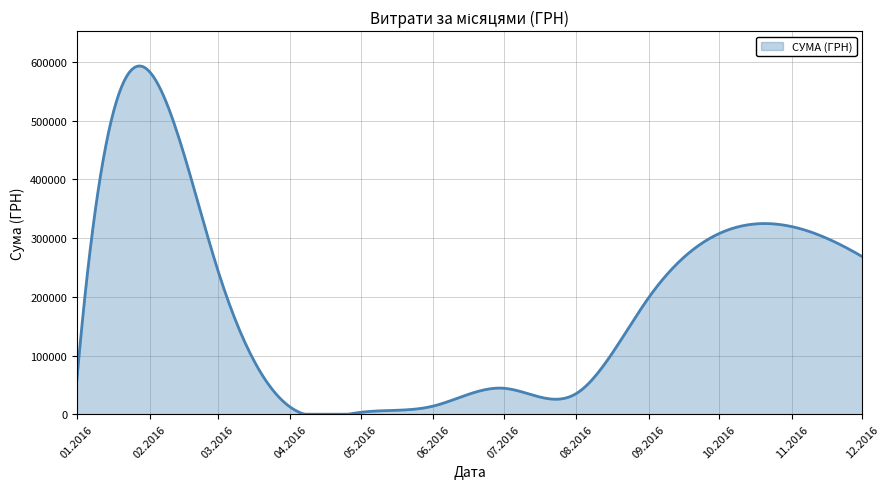

What is the maximum value shown in the chart?

593352.7